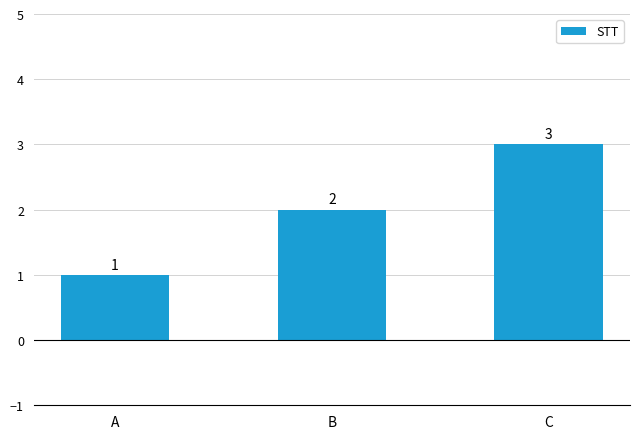

Reading left to right, what are all the values shown in this chart?

1	2	3